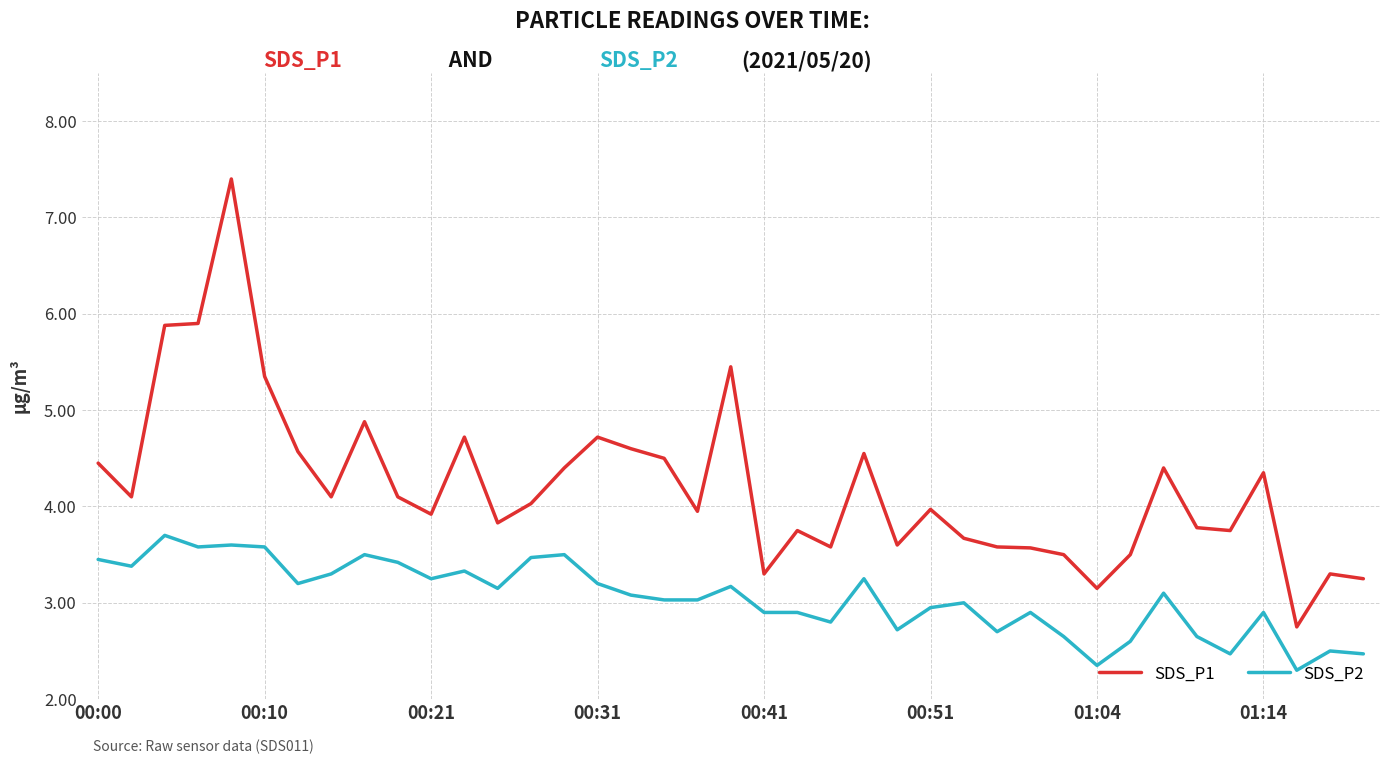

Which series has the largest range (max minus min)?

SDS_P1